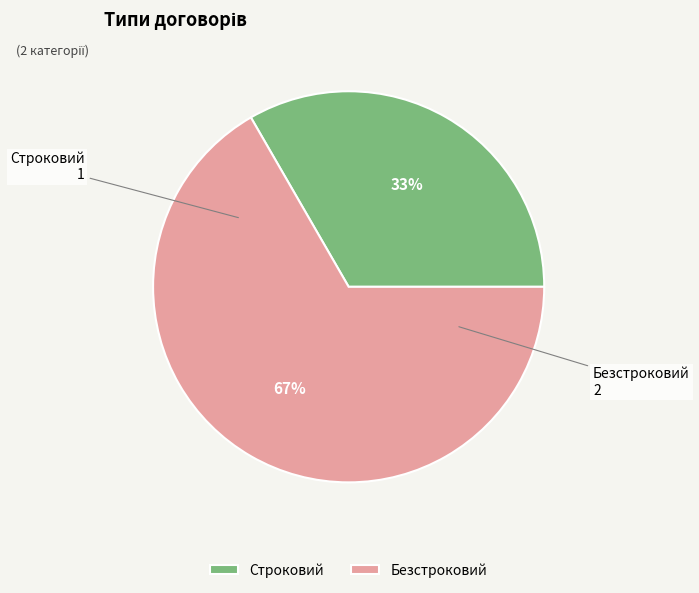

Between Строковий and Безстроковий, which is larger?

Безстроковий